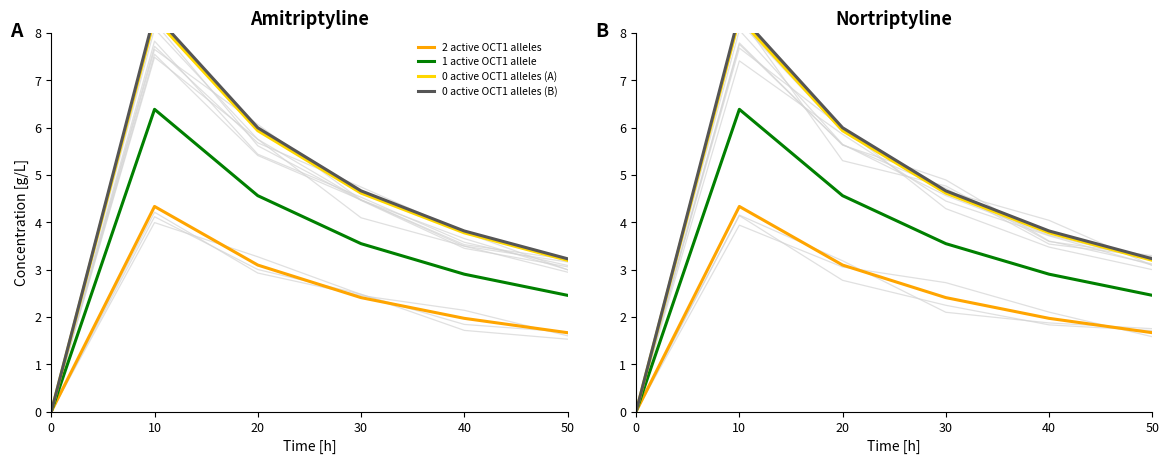

True or false: 2 active OCT1 alleles and 0 active OCT1 alleles (A) cross at least once.

False